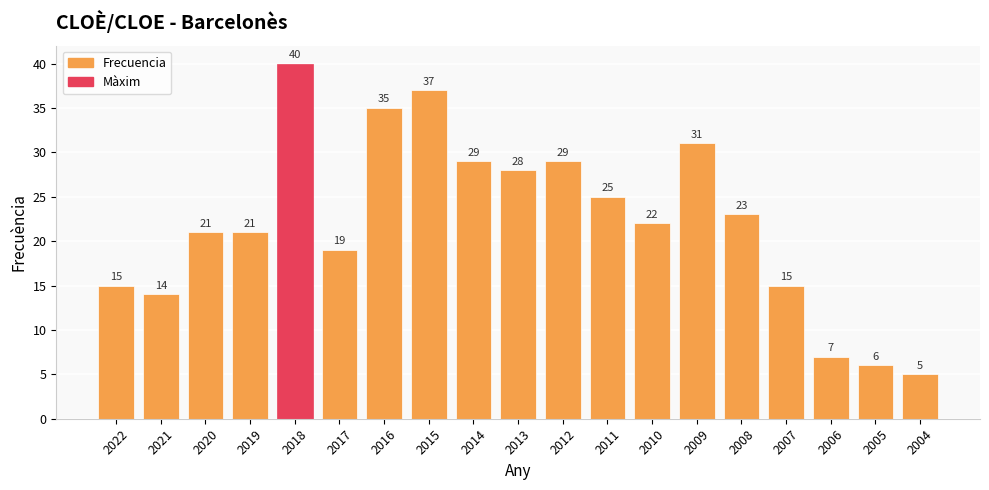

Approximately how many times larger is the value at 2022 compared to 2004?

3.0